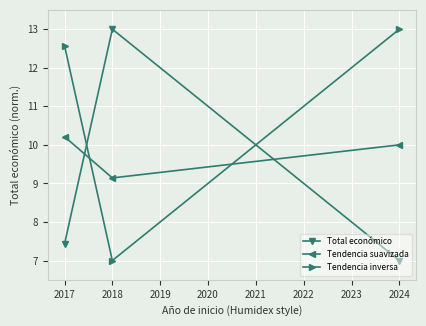

What is the total value across all series at 2018?

29.1